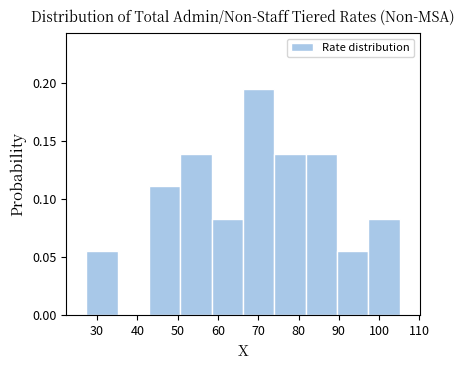

Over which range of the x-axis is the bar tallest?

66 to 74